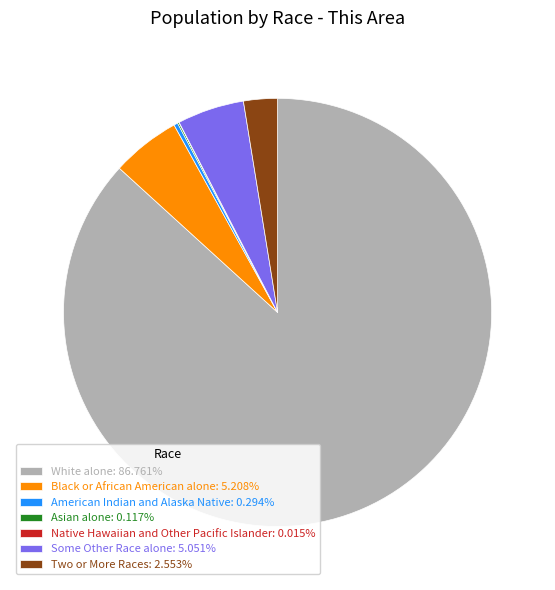

Combined, do Some Other Race alone: 5.051% and Black or African American alone: 5.208% account for over 50%?

No